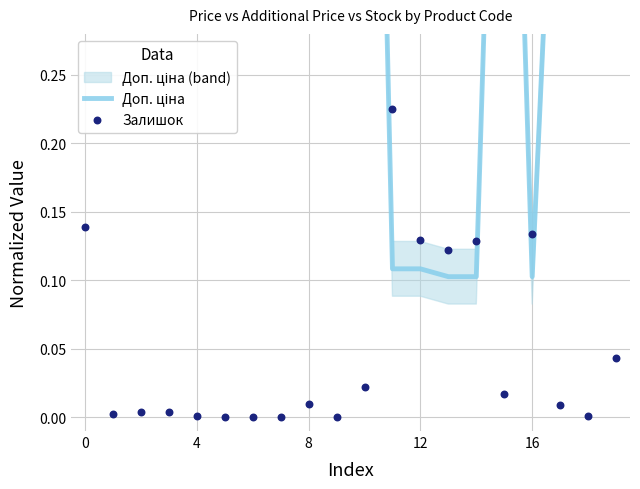

Which series has the largest Y range (max minus min)?

Доп. ціна